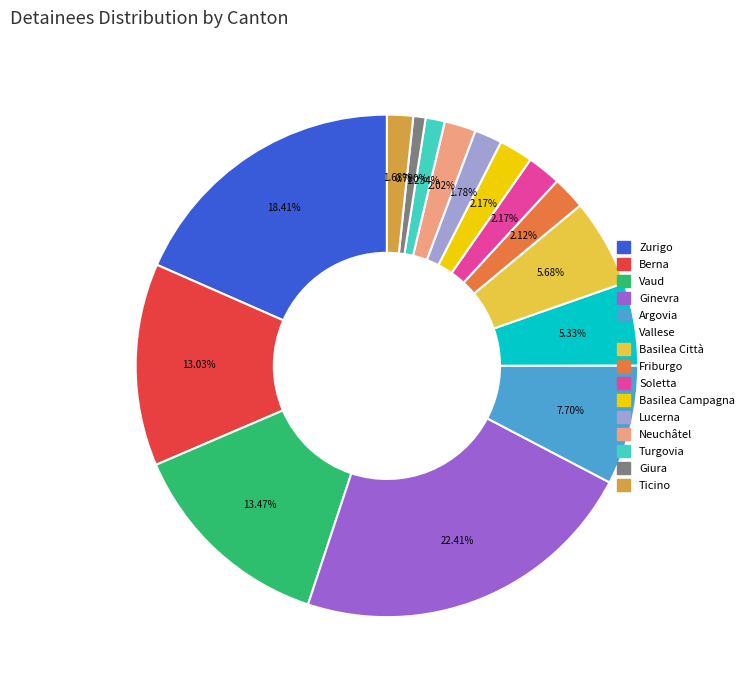

Does any single category account for the majority?

No